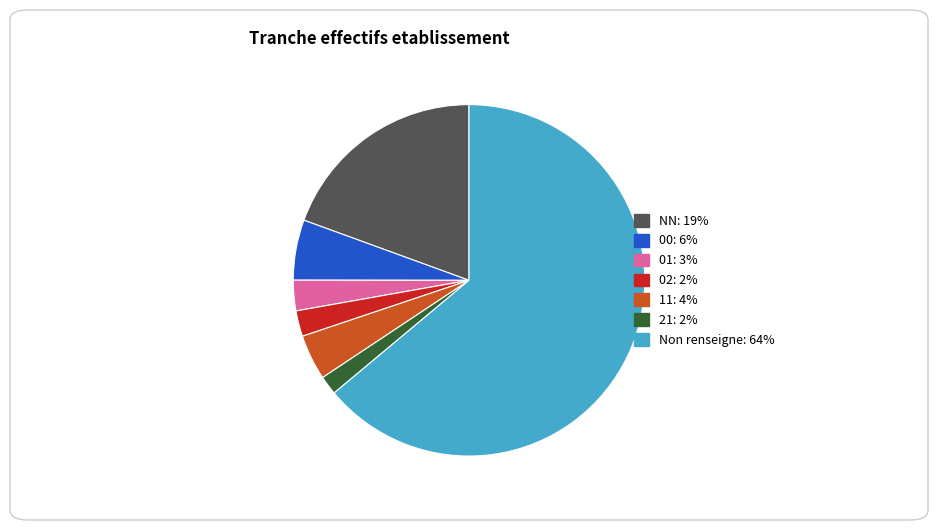

Is there a majority slice in this chart?

Yes